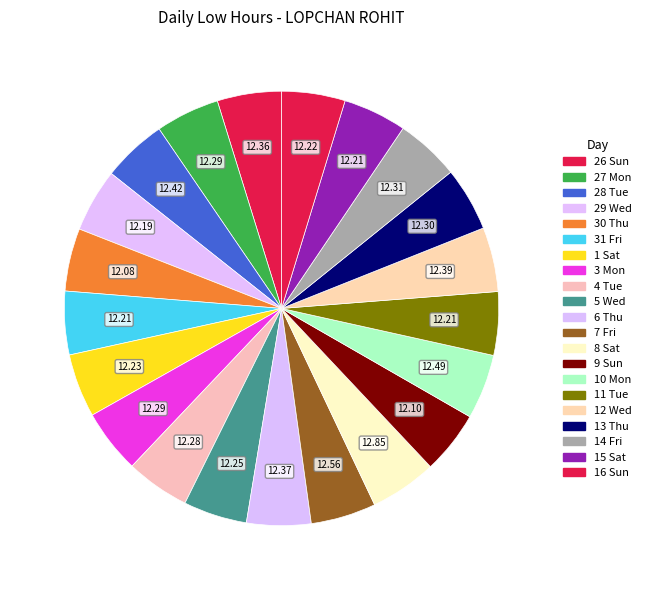

Which category has the biggest portion of the pie?

8 Sat